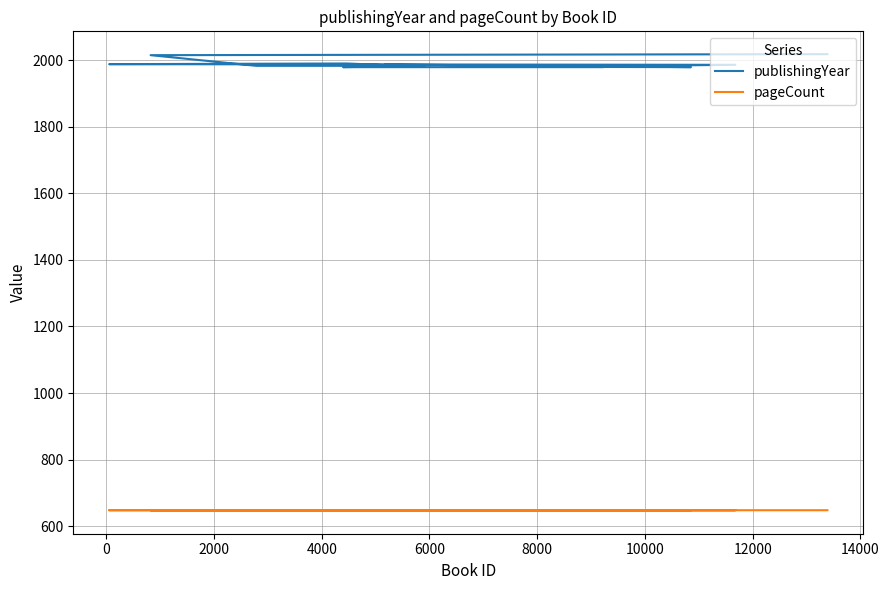

Reading left to right, what are all the values shown in this chart?

publishingYear: 2018	2015	1983	1983	1983	1990	1988	1986	1980	1979	1987	1983	1979	1979
pageCount: 648	648	648	648	648	648	648	648	648	648	648	648	648	646